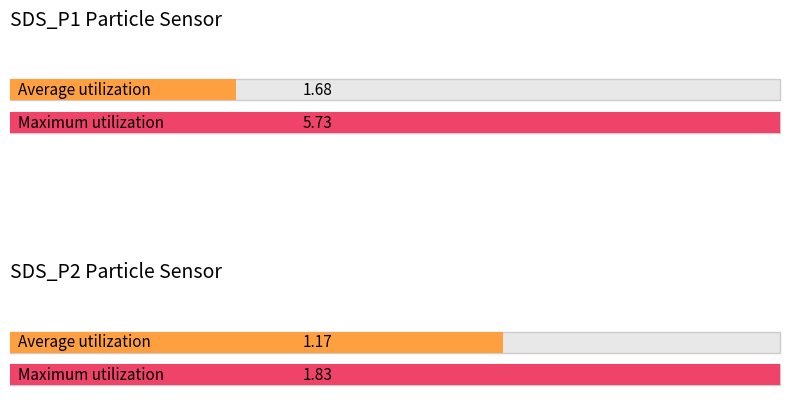

Does the chart contain stacked bars?

No